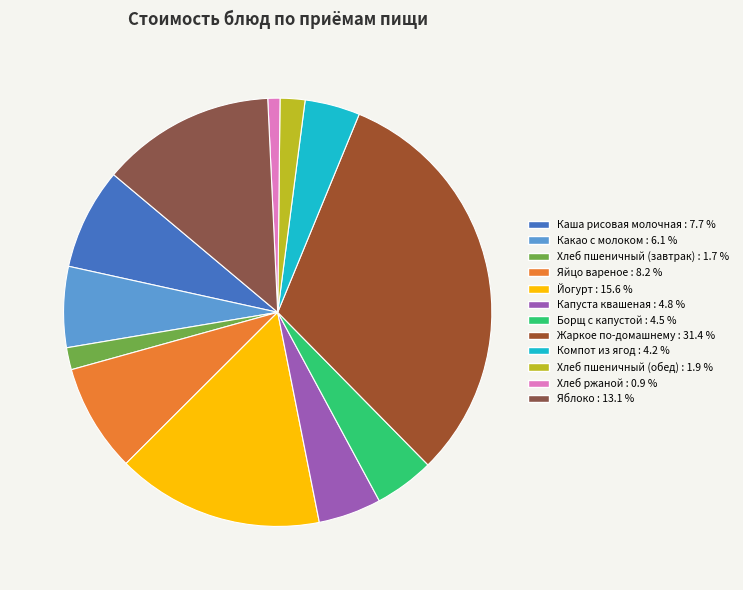

Is Капуста квашеная the majority of the pie?

No